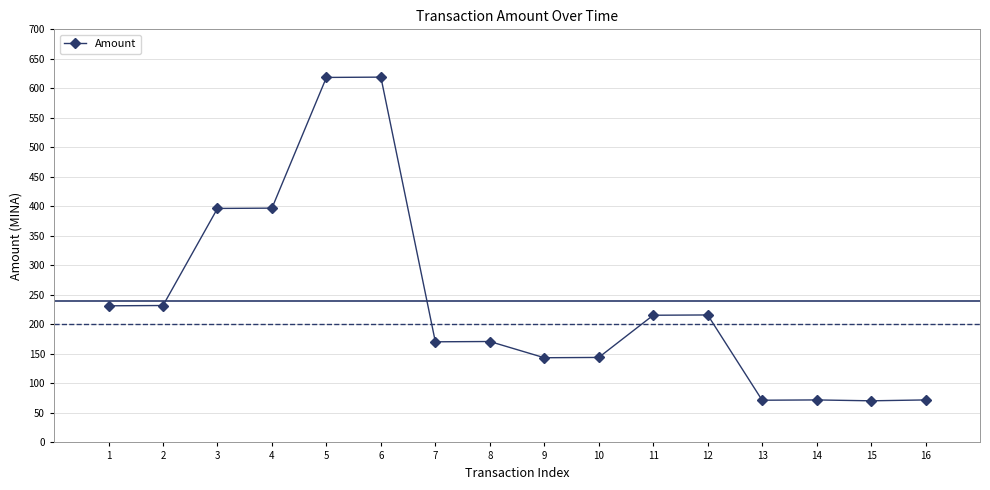

Between 2 and 9, which is larger?

2